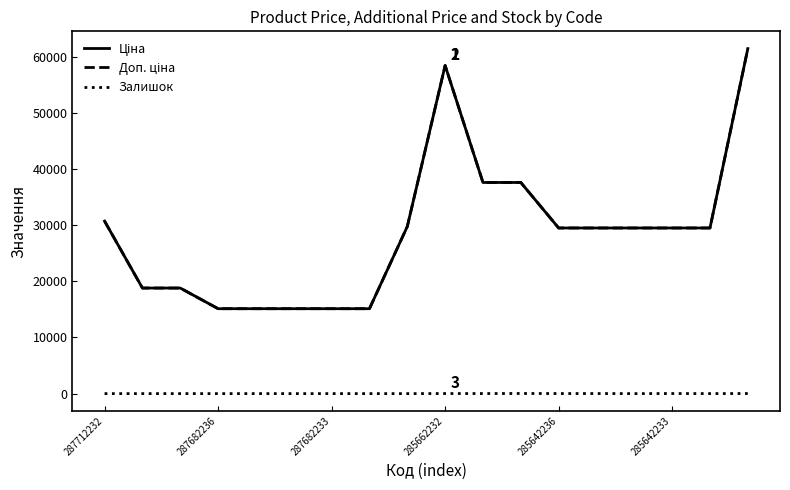

True or false: Ціна and Доп. ціна cross at least once.

False